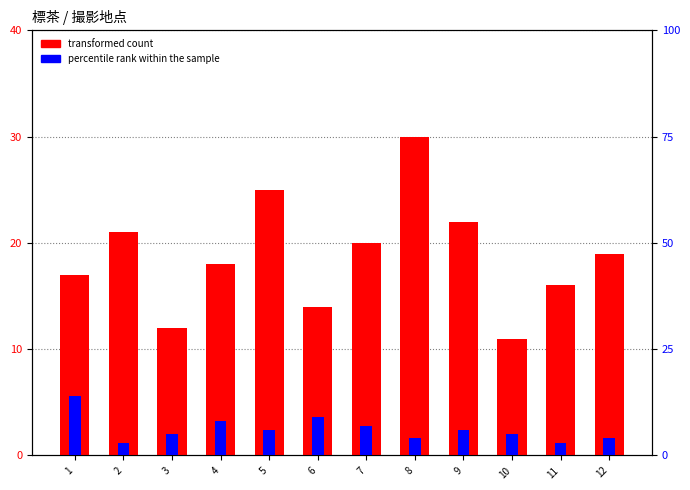

What is the value of the transformed count bar at the 4th from the left?

18